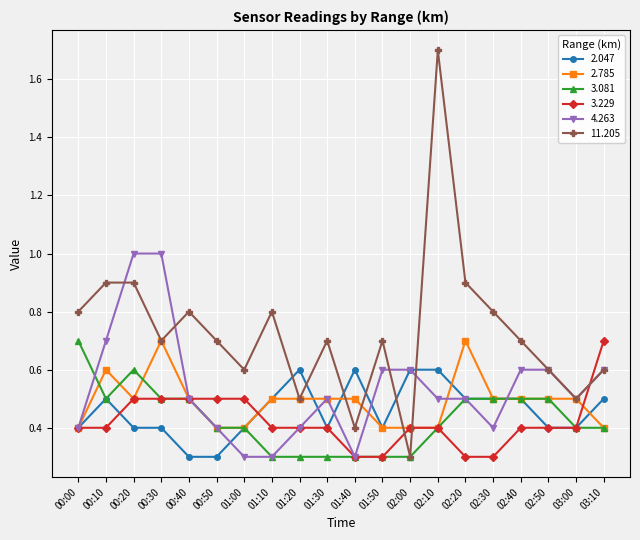

Is this an area chart (filled region under the line)?

No